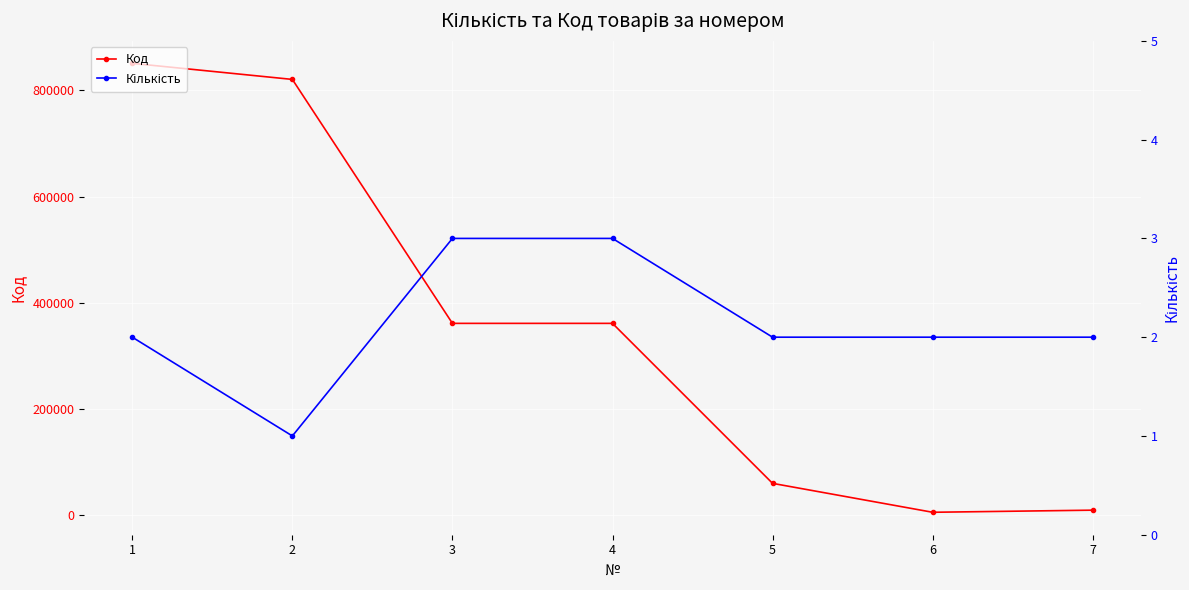

What is the value of the Кількість point at the 5th from the left?

2